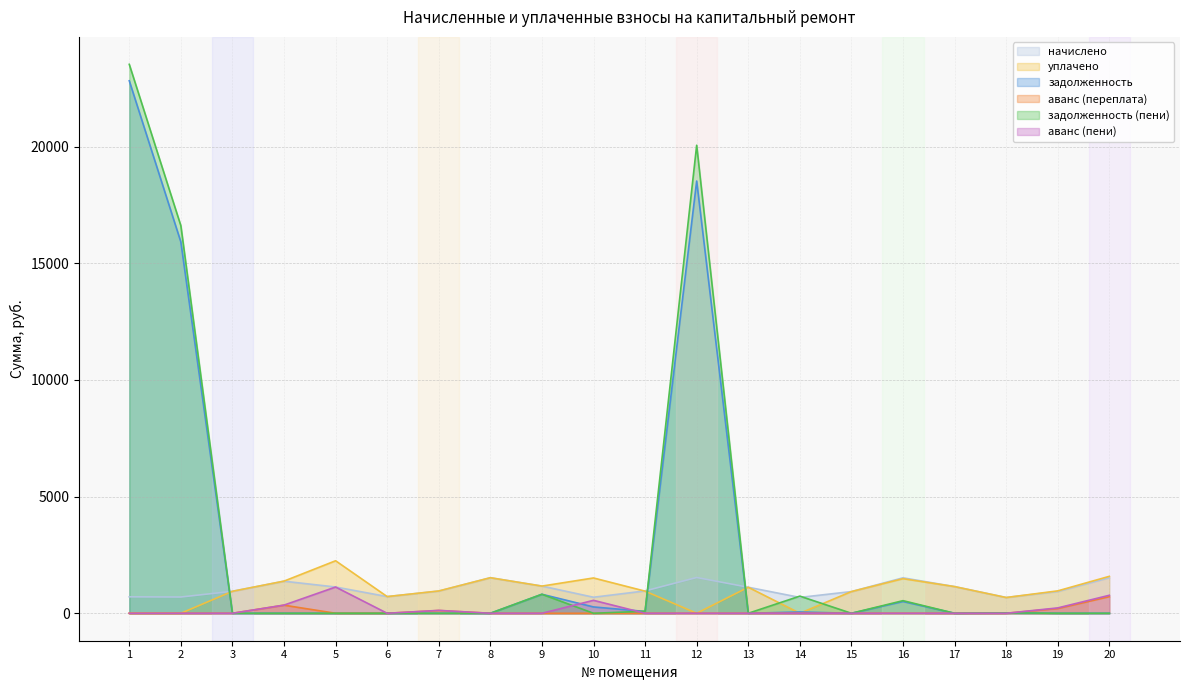

What is the sum of all уплачено values?

19284.8